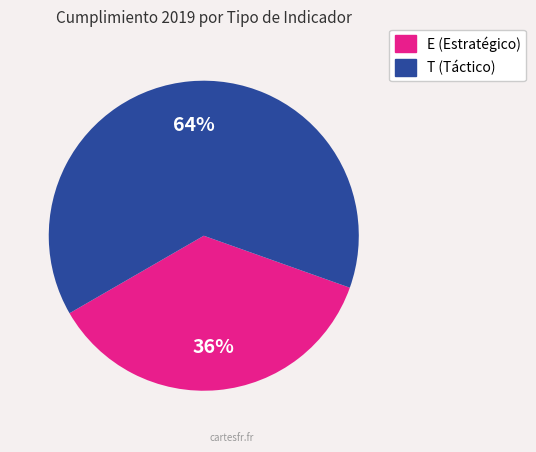

Rank the categories by value from highest to lowest.

T (Táctico), E (Estratégico)